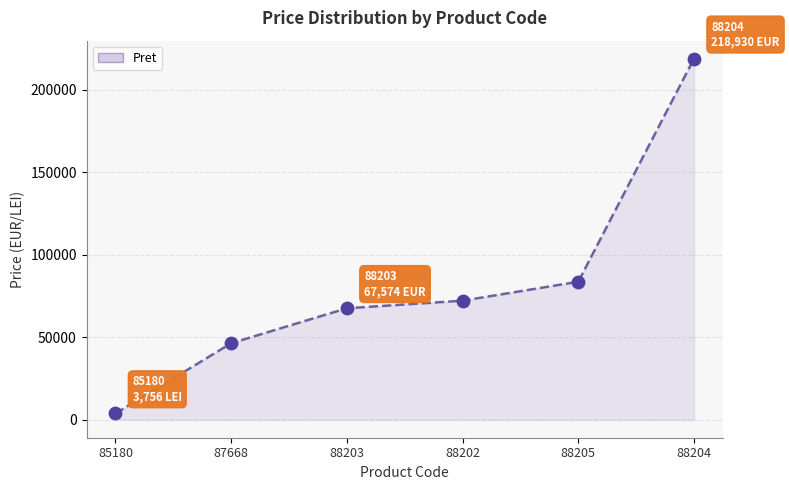

What is the change in value from 88203 to 88205?

+16085